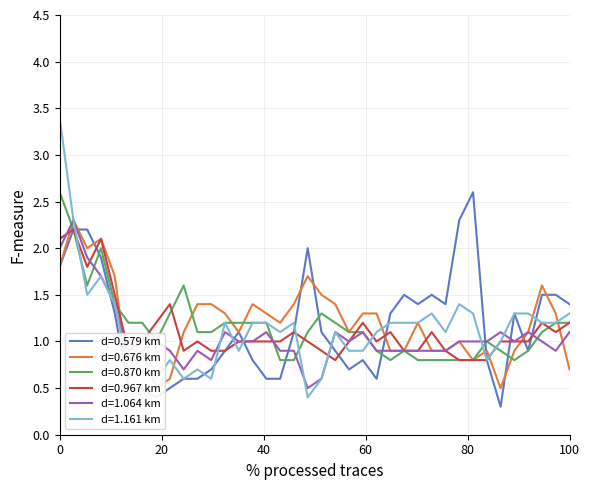

Which series has the largest total across all categories?

0.676